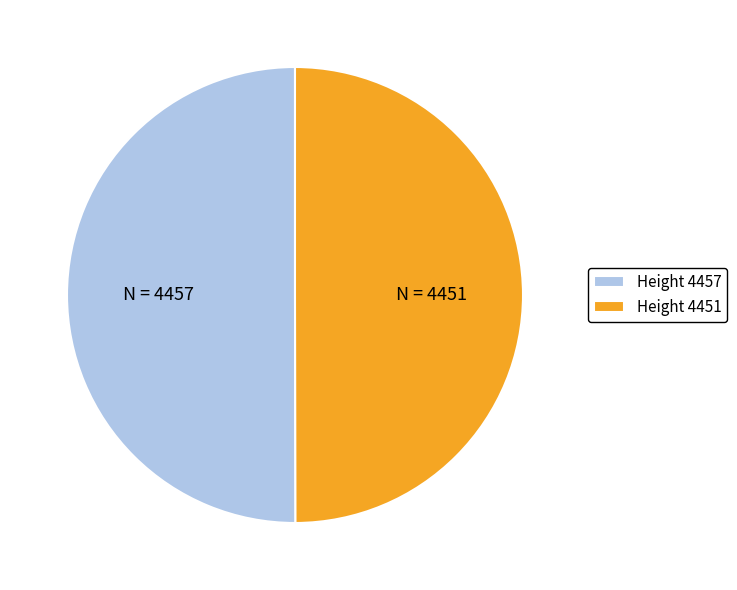

Count the number of slices in the pie.

2